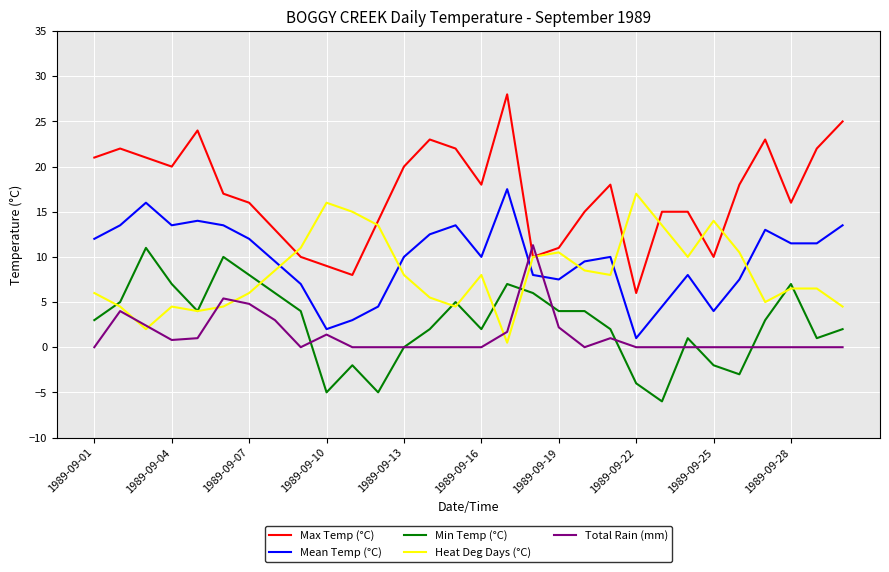

Which series has the largest total across all categories?

Max Temp (°C)